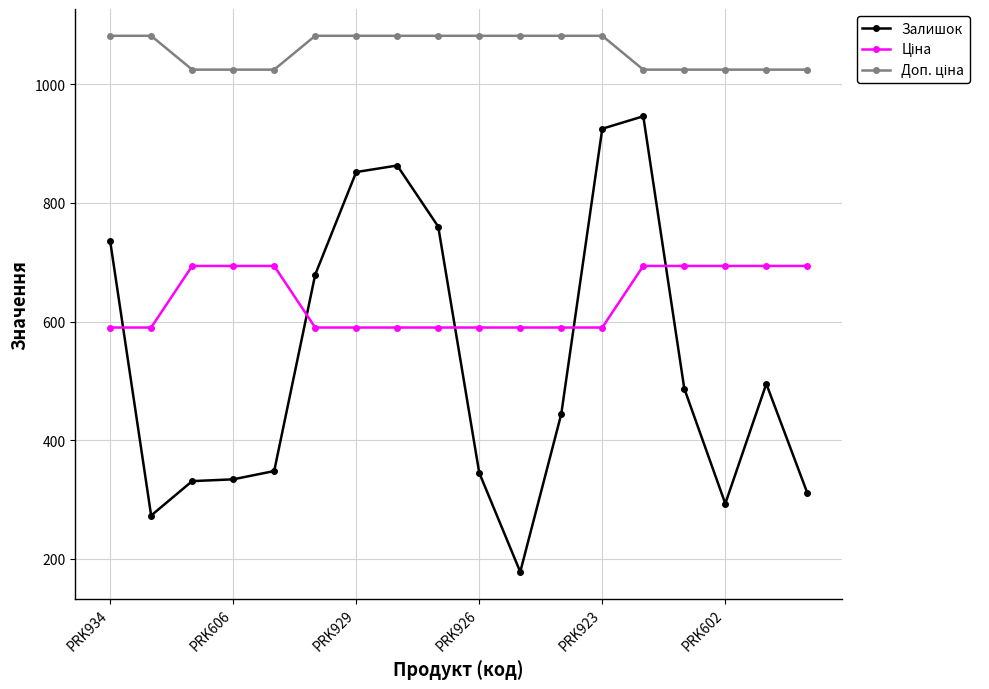

Which series has the widest spread of values?

Залишок